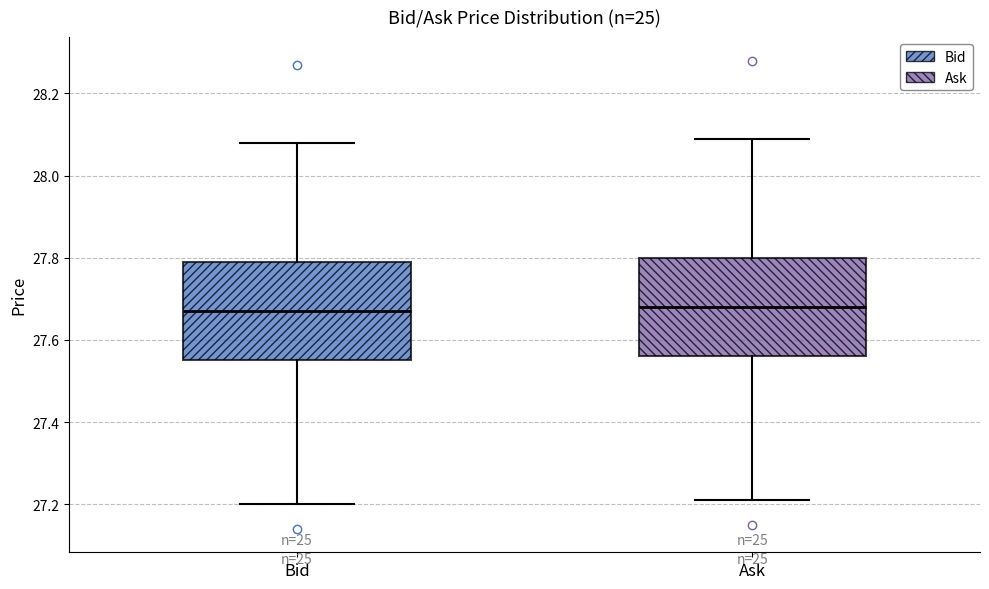

Where does the median line of the box for Ask sit on the y-axis? The values are not printed on the chart, so give them approximately, as read against the axis.

27.68